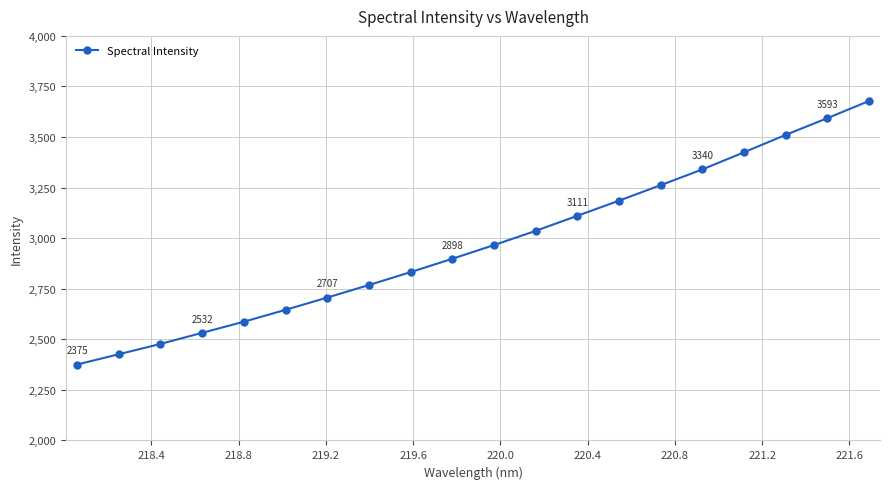

Is this an area chart (filled region under the line)?

No